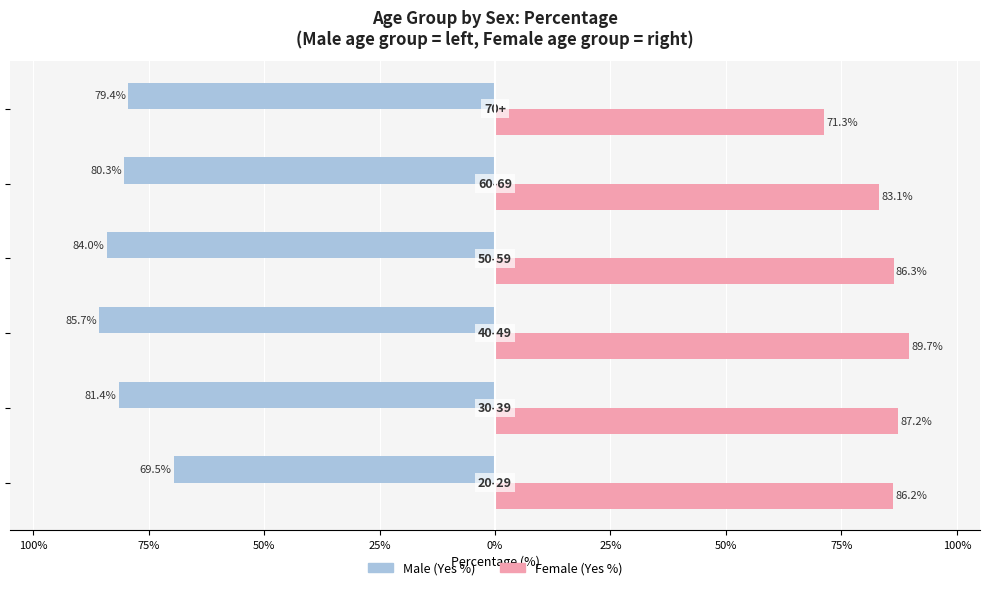

Reading left to right, list all the values displayed in this chart.

Male: 125%=-69.5	100%=-81.4	75%=-85.7	50%=-84.0	25%=-80.3	0%=-79.4
Female: 125%=86.2	100%=87.2	75%=89.7	50%=86.3	25%=83.1	0%=71.3